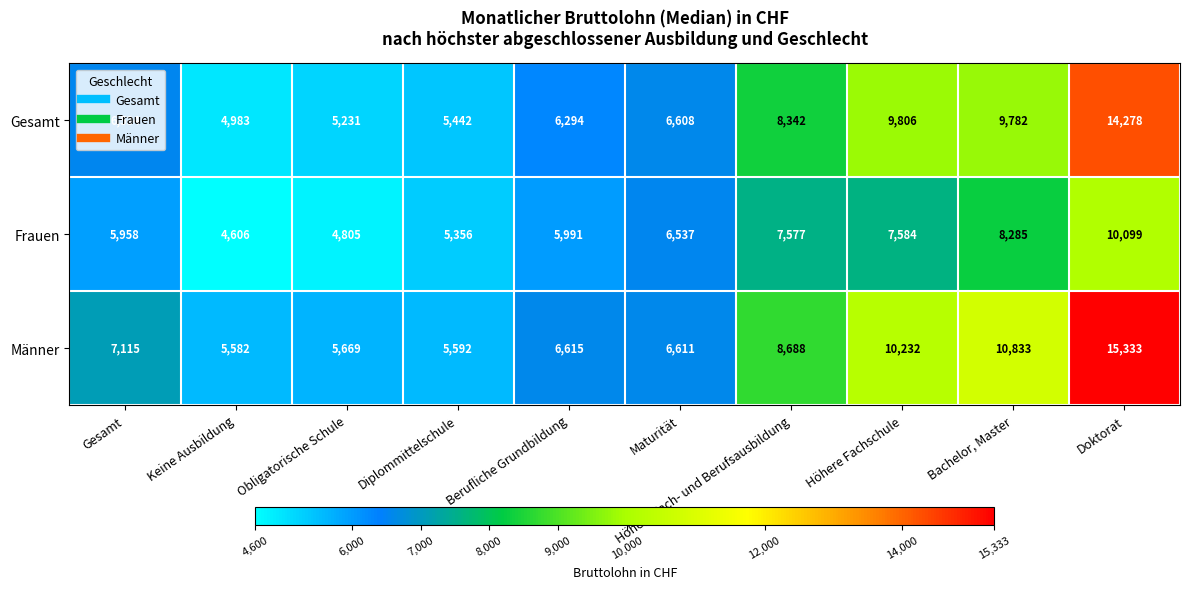

What is the sum of all Männer values?

82270